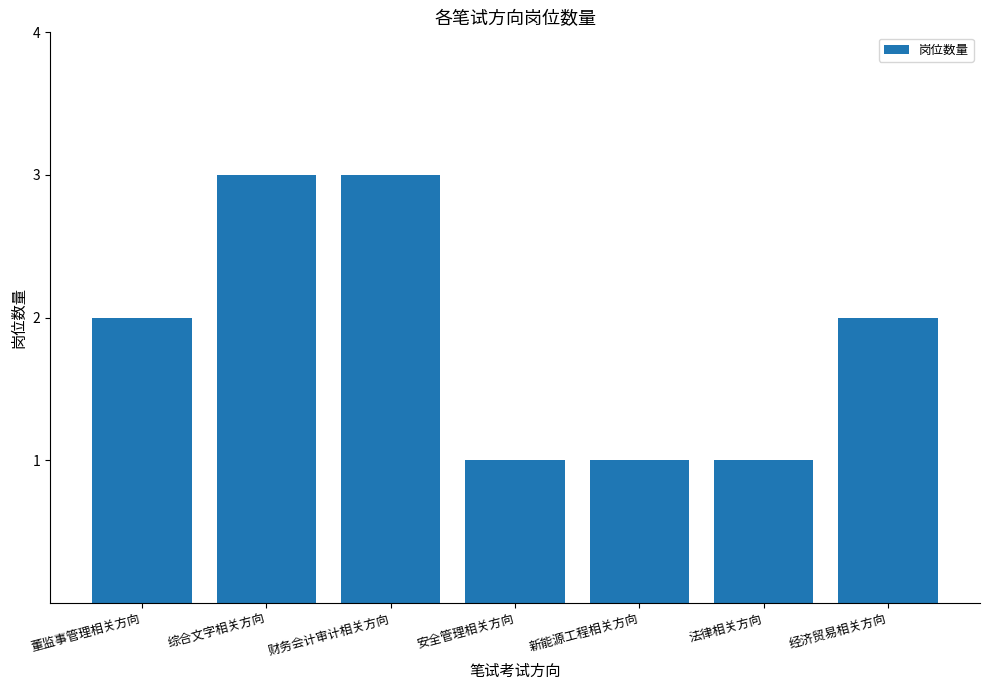

How many bars are there in total?

7